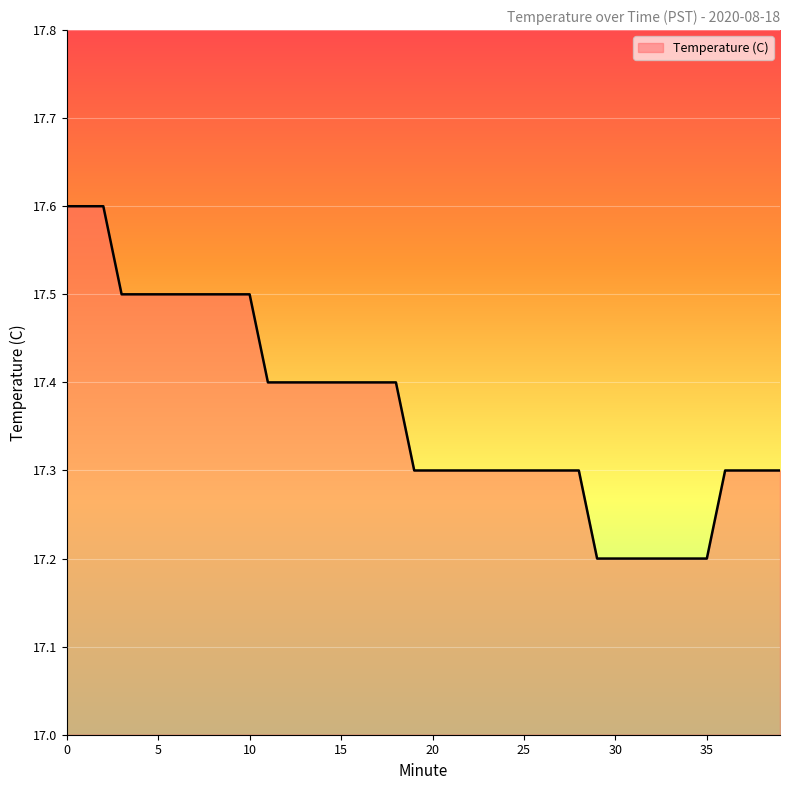

What is the minimum value shown in the chart?

17.2